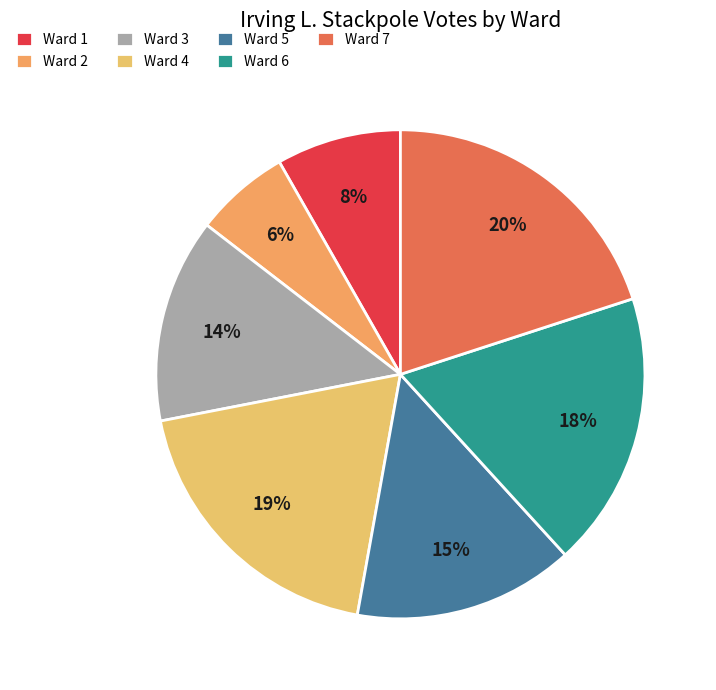

To the nearest percent, what is the difference between the largest and smallest slice percentages?

14%